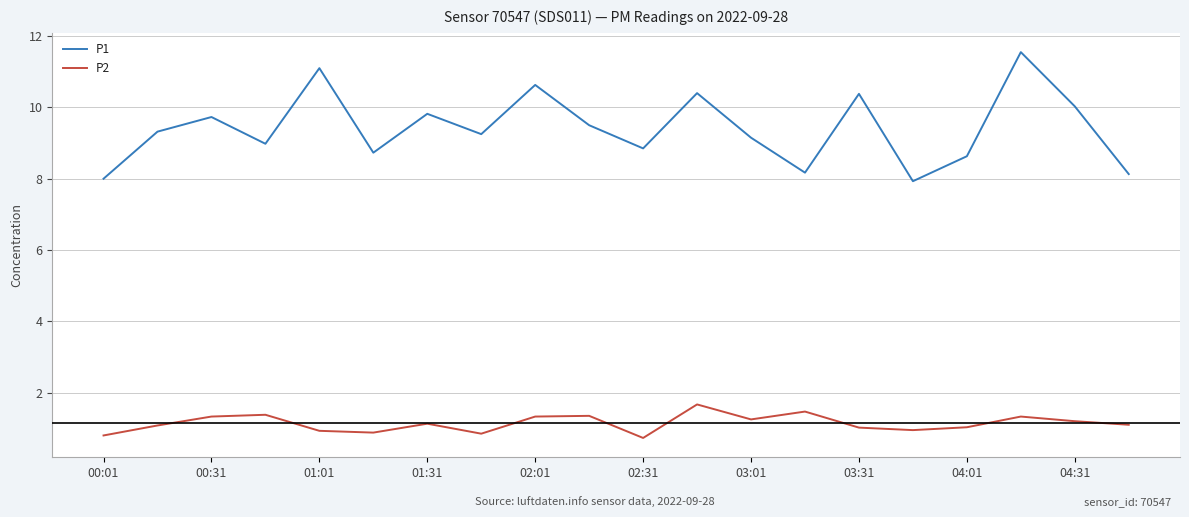

What is the difference between the maximum and minimum values in the P1 series?

3.6